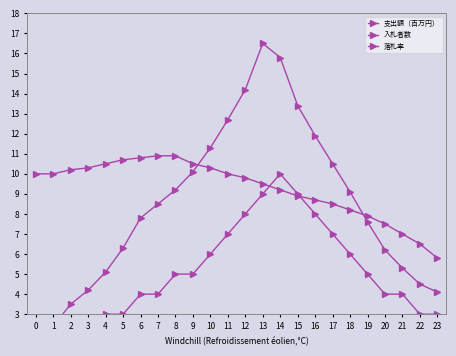

Count the number of categories in the chart.

24